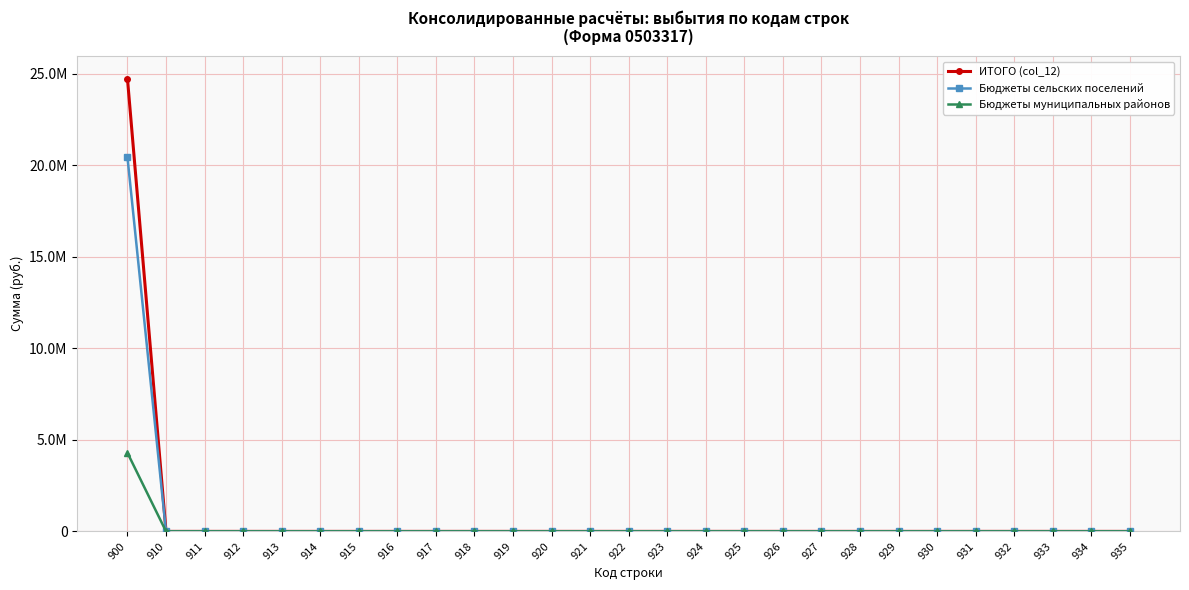

At 924, list the series in order from smallest to largest.

ИТОГО (col_12), Бюджеты сельских поселений, Бюджеты муниципальных районов